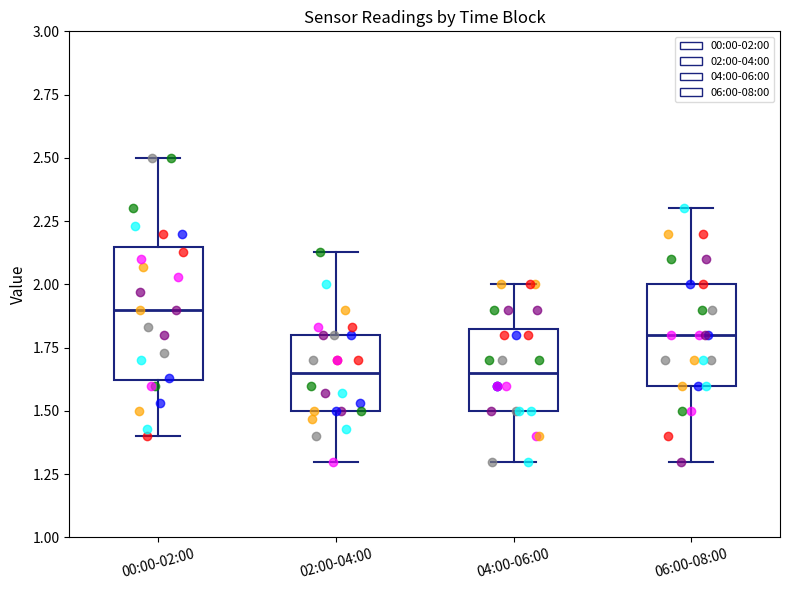

Which box has the highest median line?

00:00-02:00